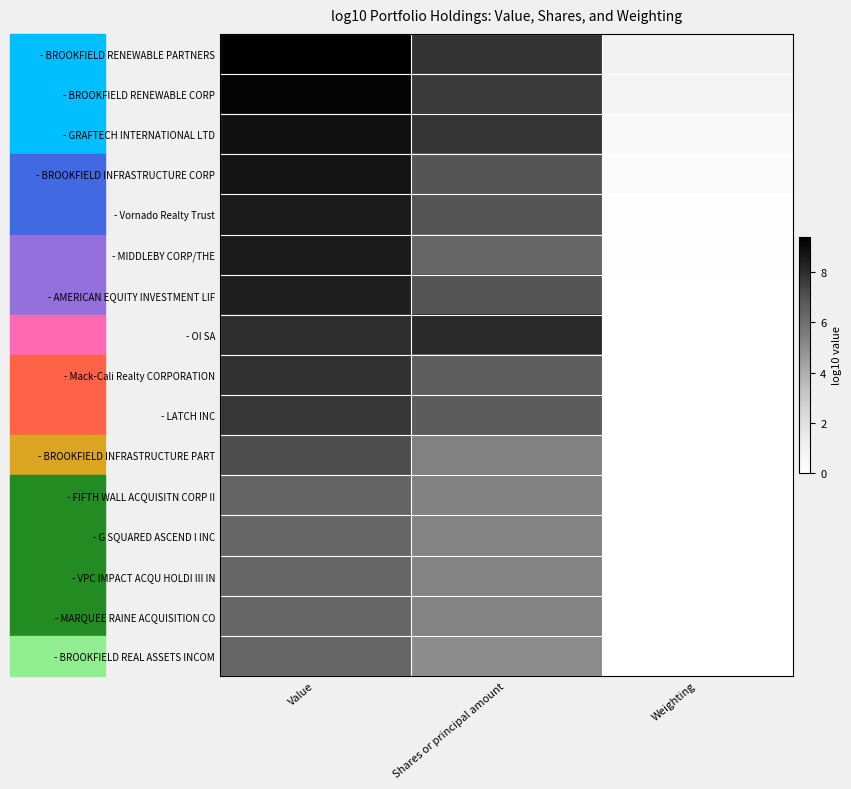

Count the number of data series in this chart.

16